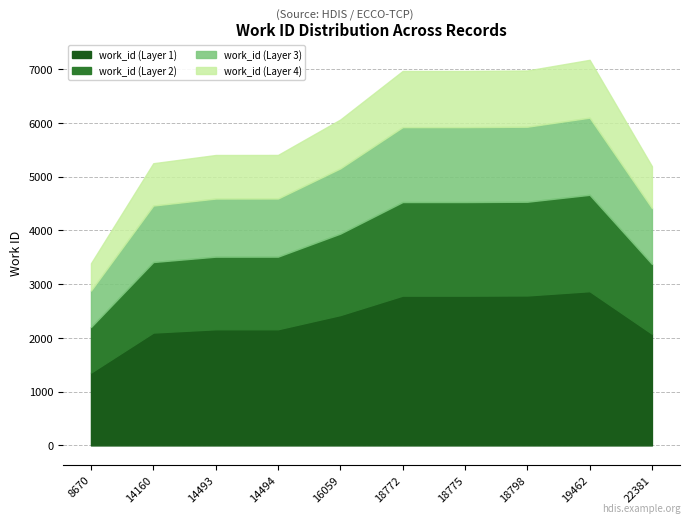

What is the sum of all values?

58764